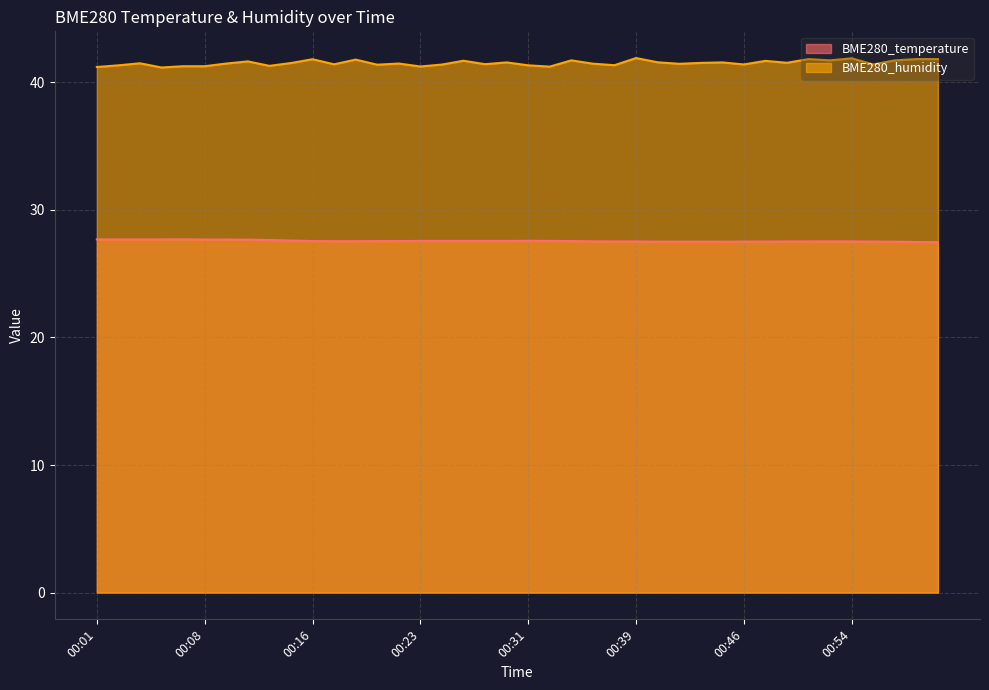

What is the minimum value for BME280_temperature?

27.5